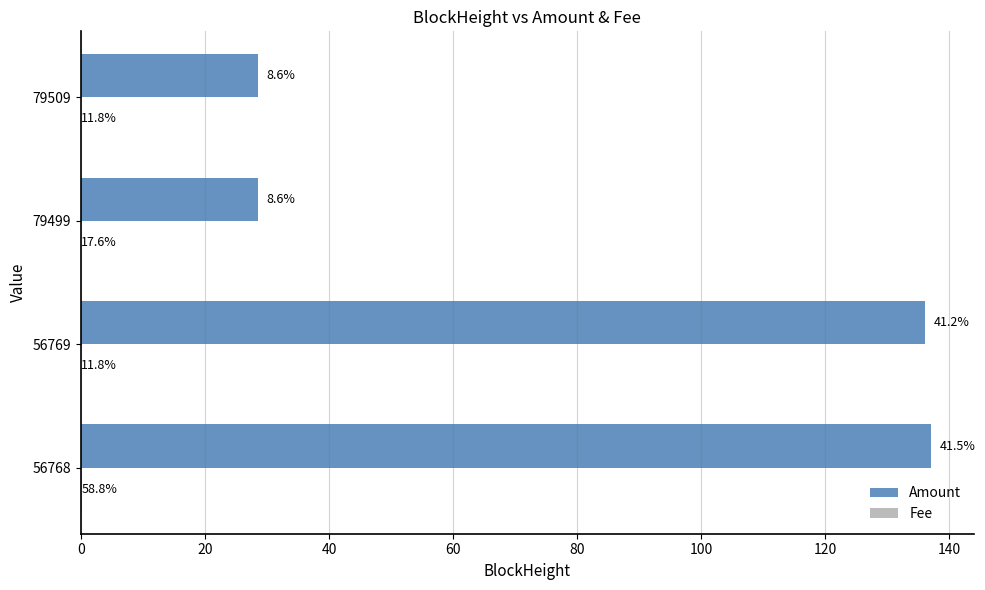

List the series in order of their peak value, highest first.

Amount, Fee